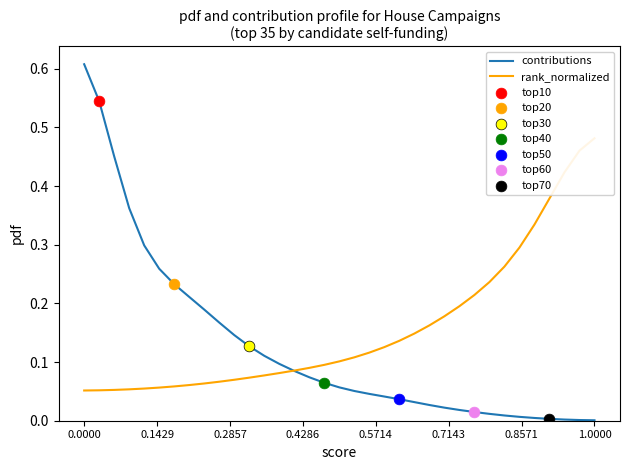

Which series has the largest Y range (max minus min)?

contributions